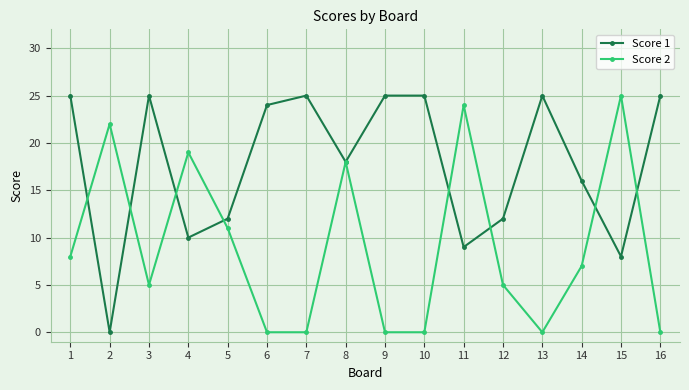

Rank the series by their average value, from highest to lowest.

Score 1, Score 2